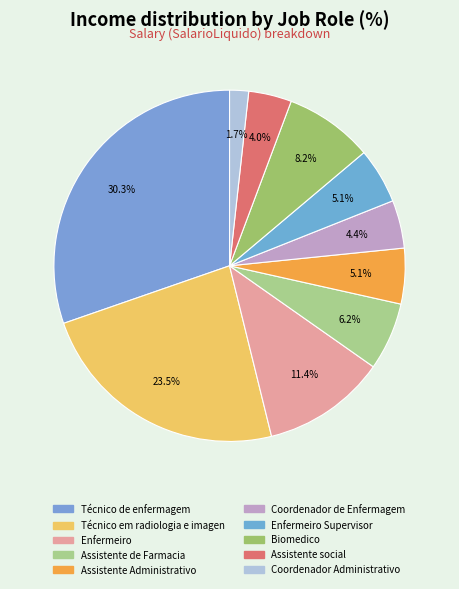

Which category has the smallest portion of the pie?

Coordenador Administrativo